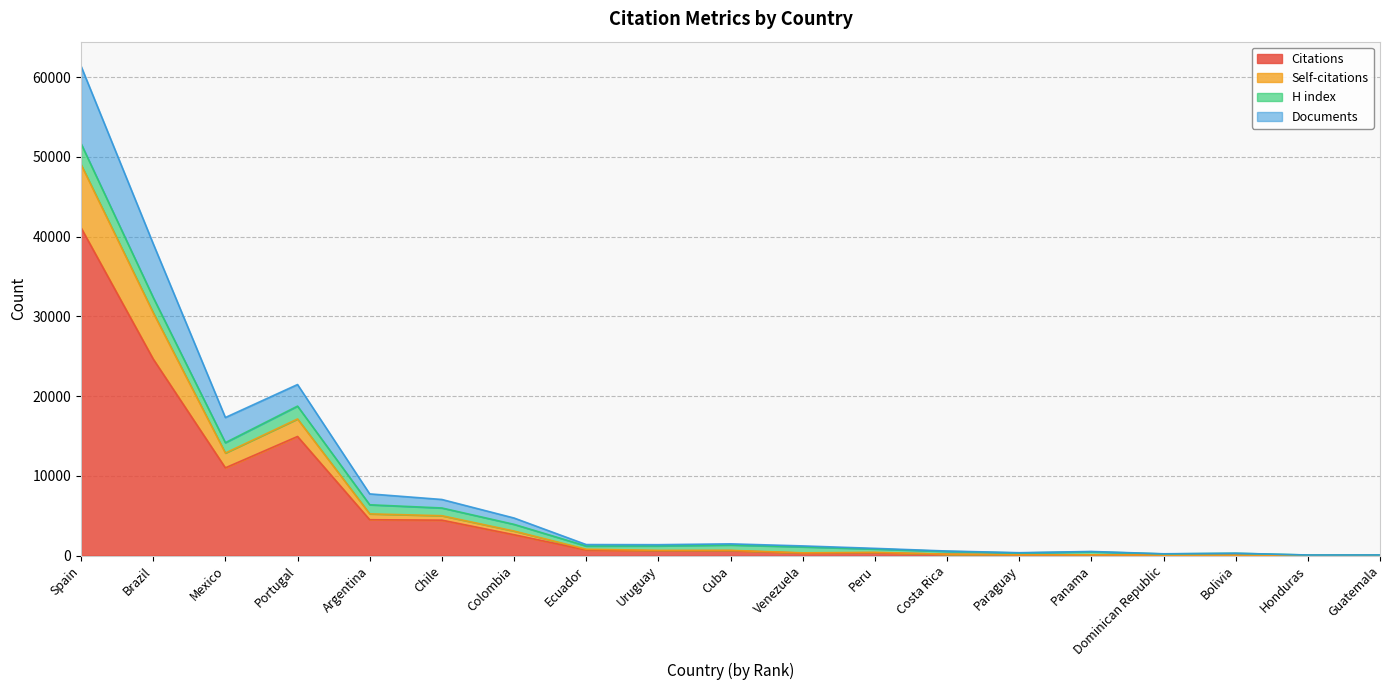

Which has a higher value, Brazil or Argentina?

Brazil